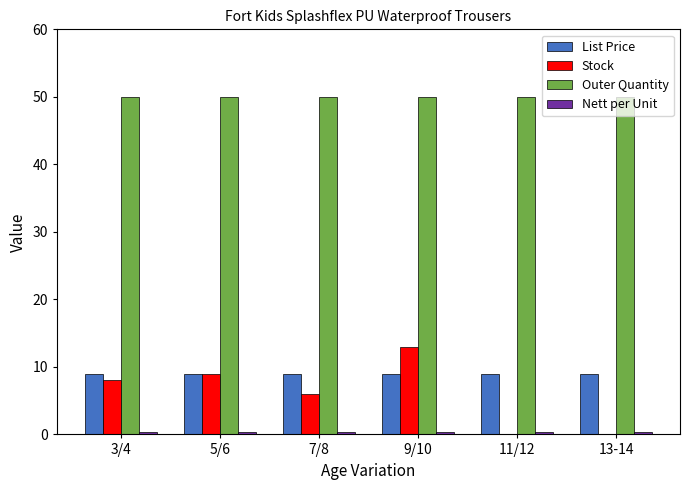

Is the value of Outer Quantity at 7/8 greater than the value of Stock at 7/8?

Yes